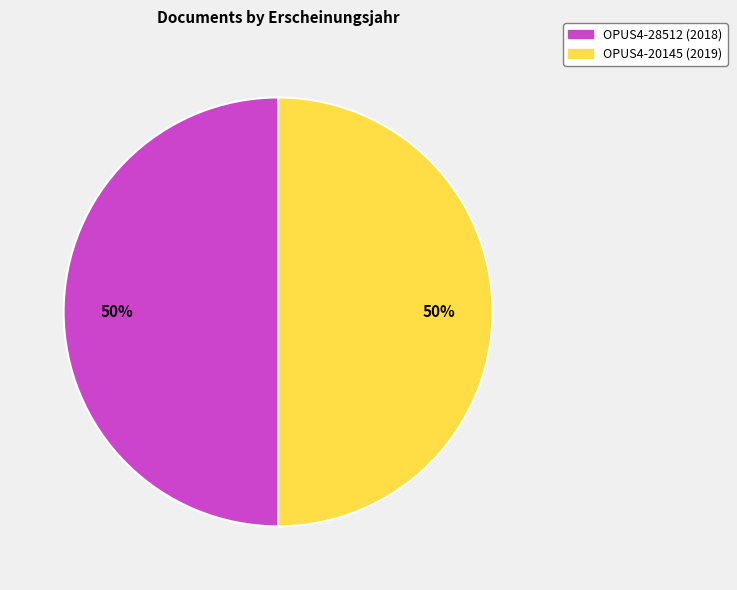

How many segments does this pie chart have?

2